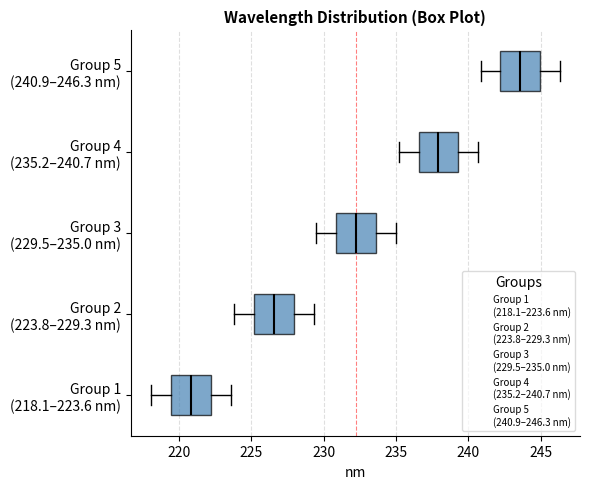

Which box has the furthest to the left median line?

Group 1 (218.1–223.6 nm)